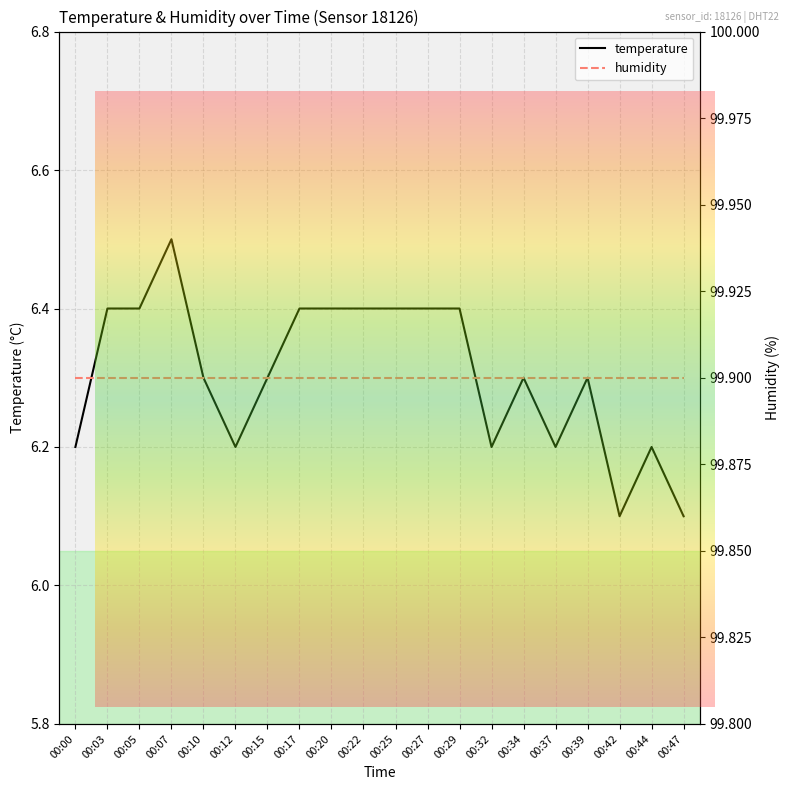

What is the value of the 12th point from the left?

6.4